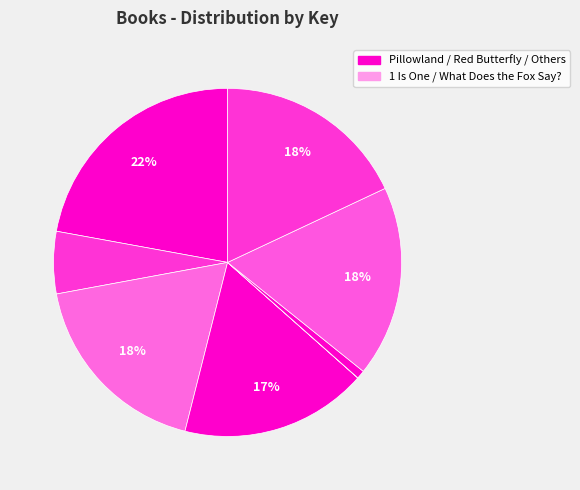

How many slices are in this pie chart?

8